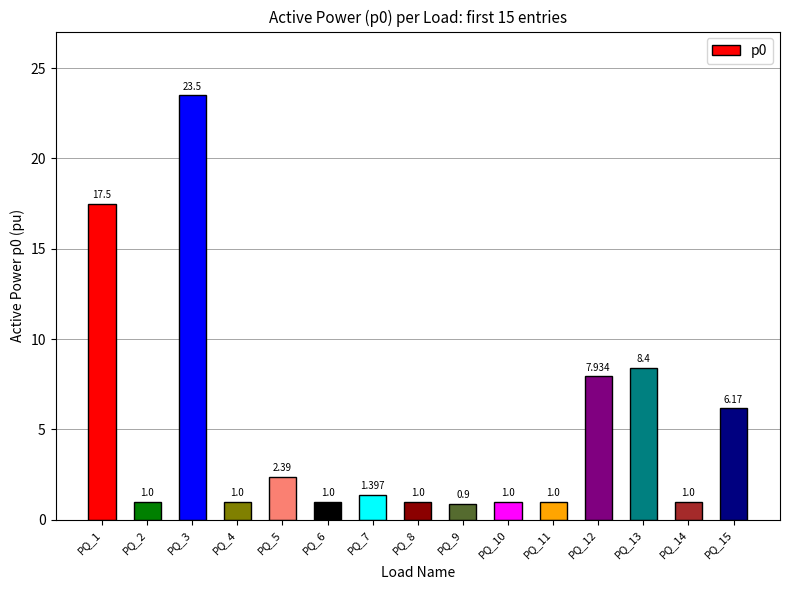

Reading left to right, transcribe all the data shown in this chart.

17.5	1.0	23.5	1.0	2.4	1.0	1.4	1.0	0.9	1.0	1.0	7.9	8.4	1.0	6.2